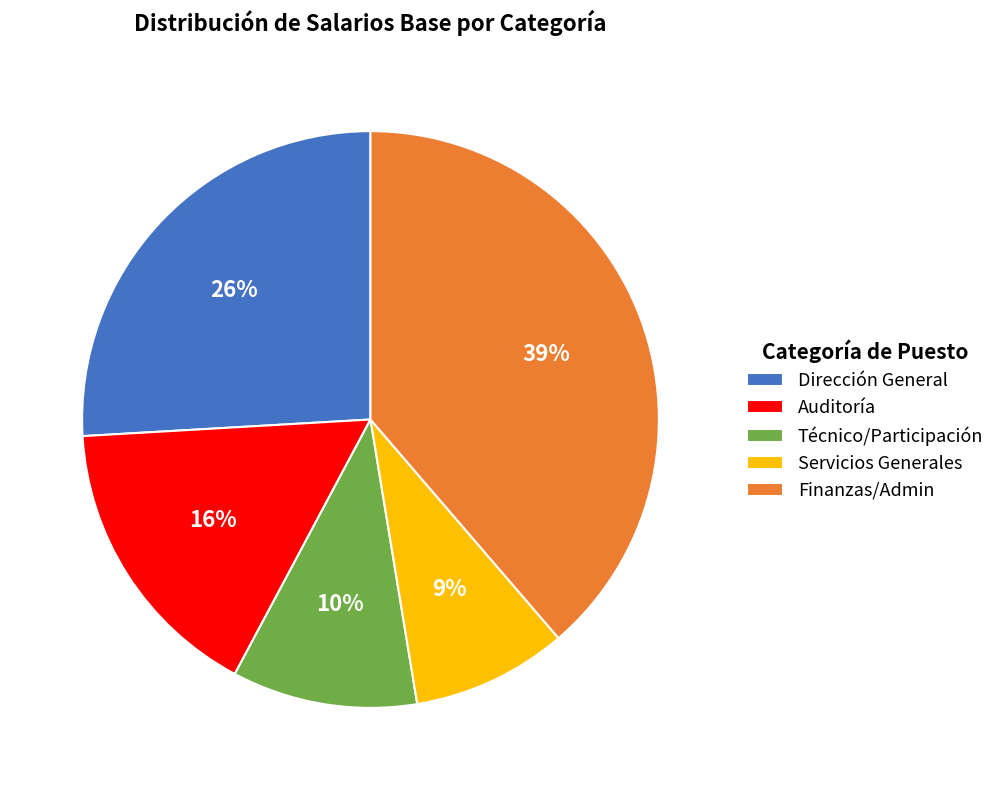

To the nearest percent, what is the difference between the largest and smallest slice percentages?

30%